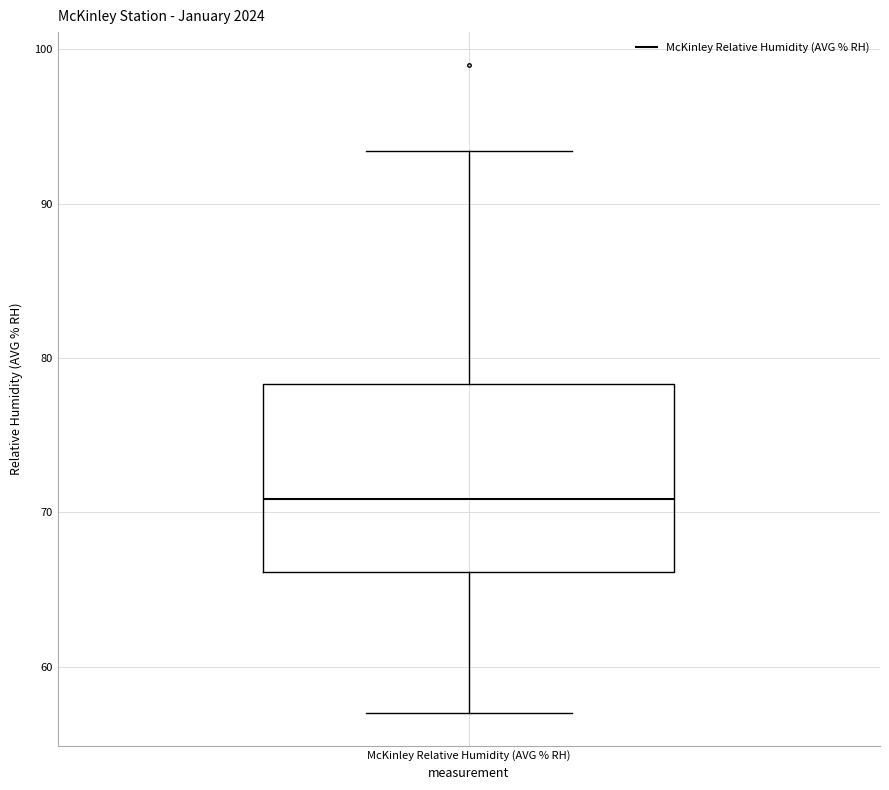

Read this box plot against the y-axis: the position of the median line, the range covered by the box, and the ends of both whiskers. The values are not printed on the chart, so give them approximately, as read against the axis.

median 71, box 66 to 78, whiskers 57 to 93